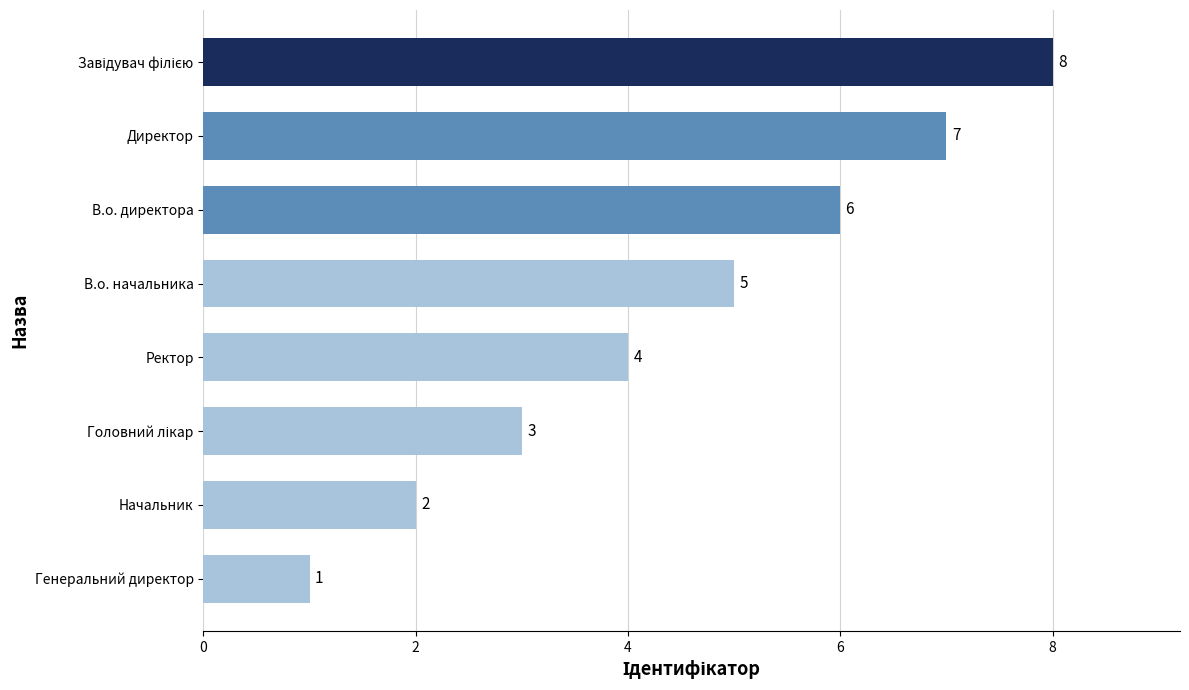

What is the difference between the second highest and second lowest values?

5